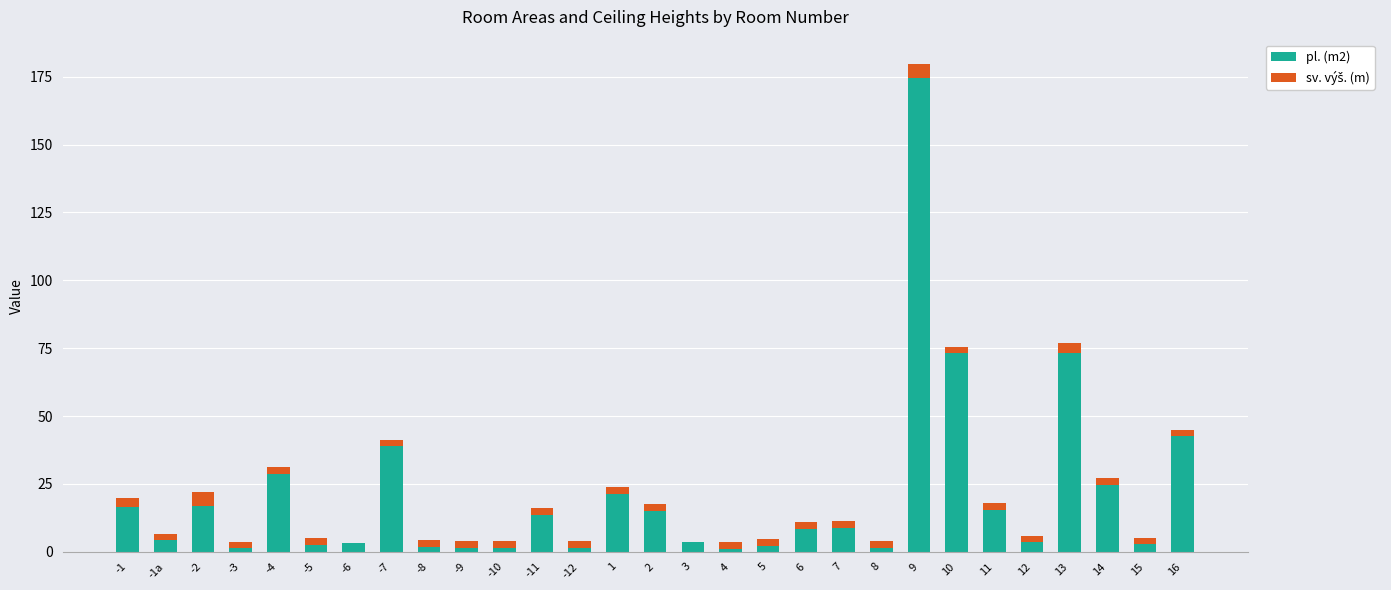

At which category is the sum across all series the highest?

9